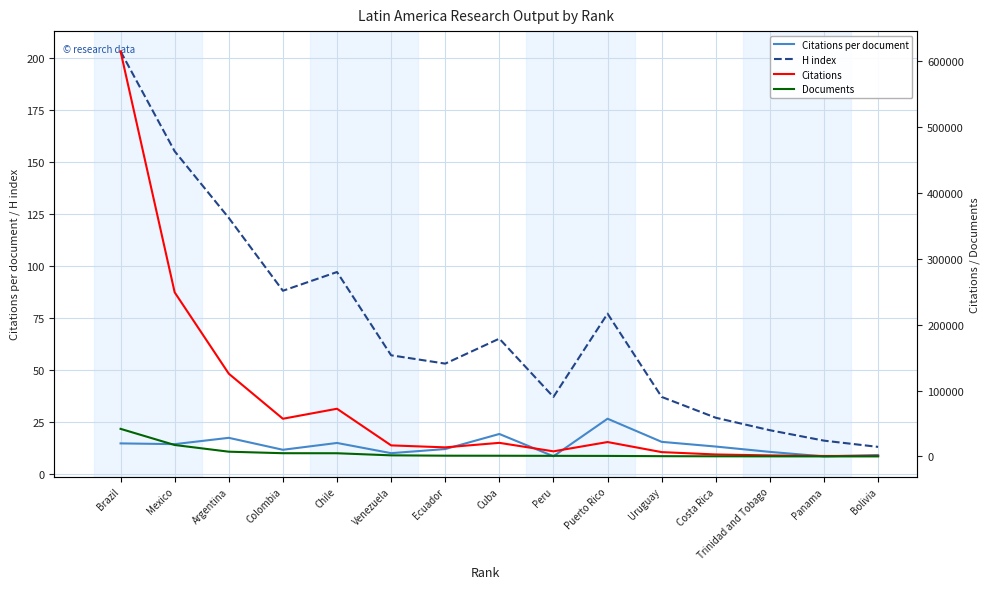

What is the minimum value for Citations?

733.0